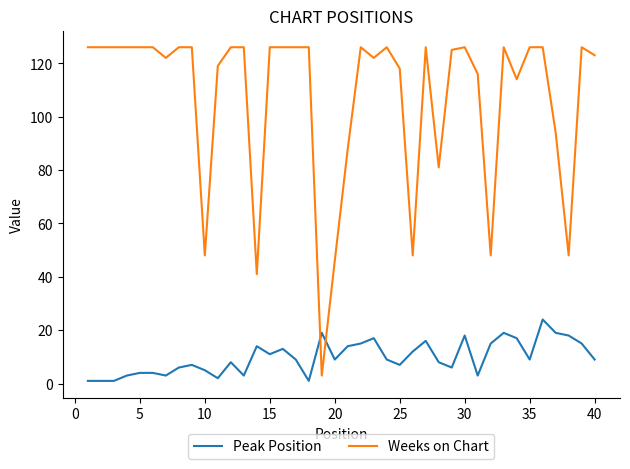

What are all the series names shown in the legend?

Peak Position, Weeks on Chart